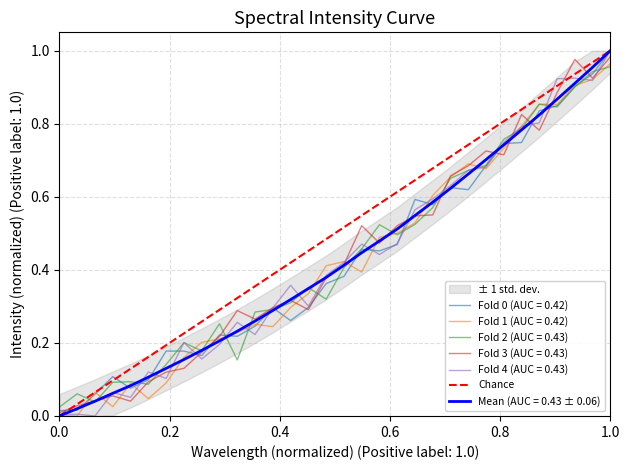

What is the greatest value displayed?

1.0